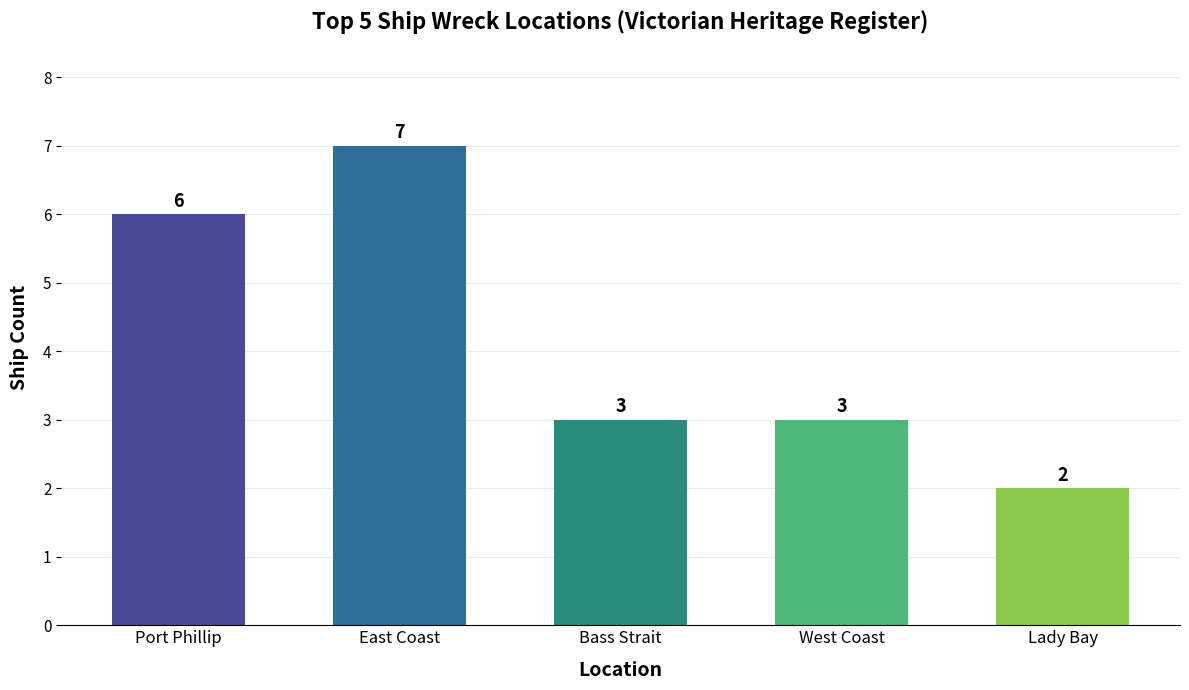

Which has a higher value, Port Phillip or West Coast?

Port Phillip